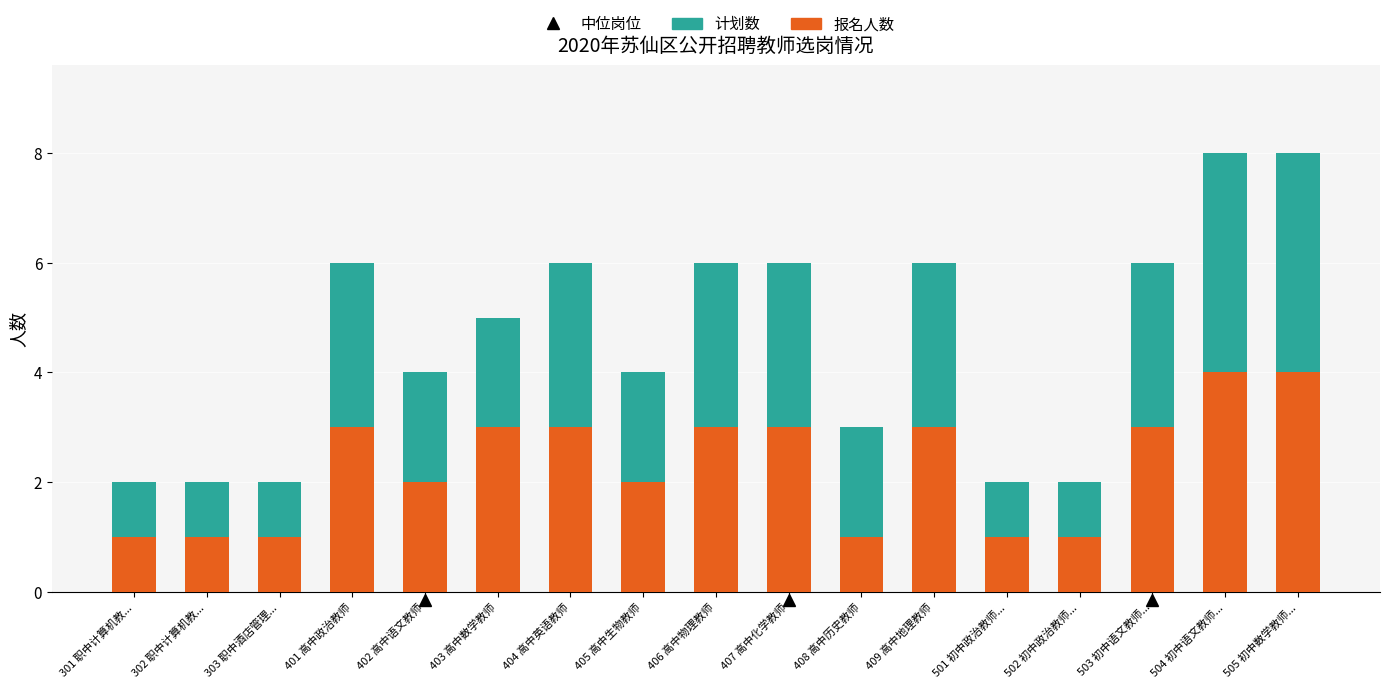

How many values in the 报名人数 series are below 3?

8